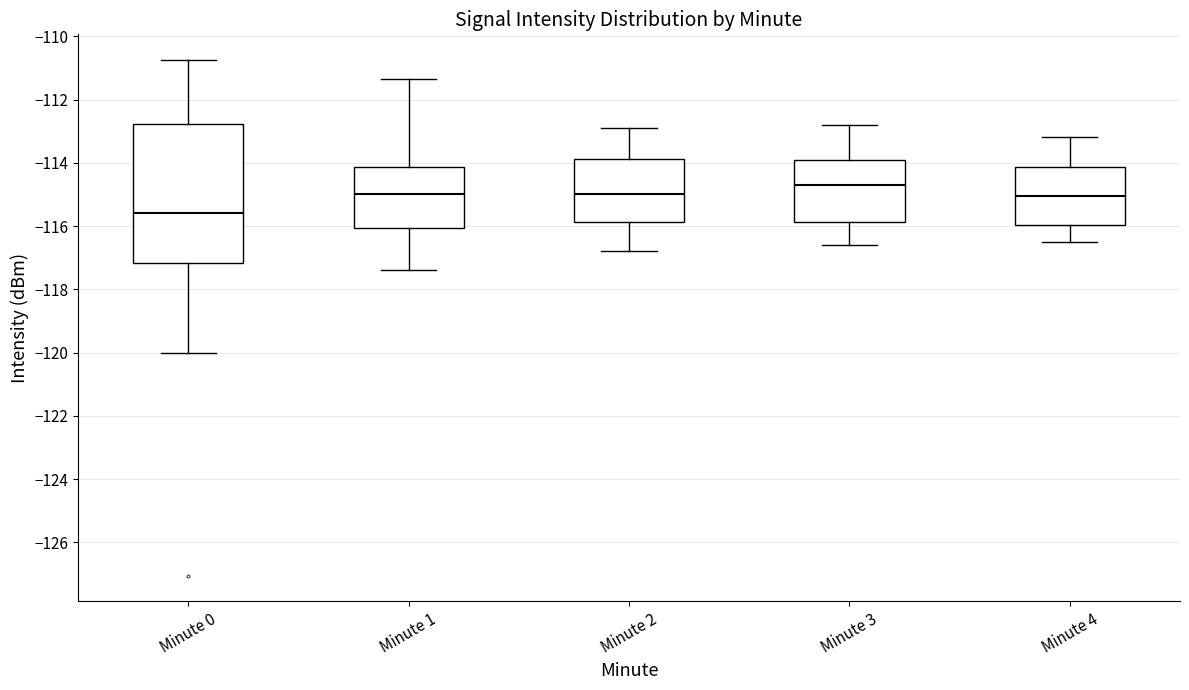

Reading left to right, read every box against the y-axis: the position of its median line, the range the box covers, and the ends of its whiskers. The values are not printed on the chart, so give them approximately, as read against the axis.

Minute 0: median -115.6, box -117.2 to -112.8, whiskers -120.0 to -110.8
Minute 1: median -115.0, box -116.0 to -114.2, whiskers -117.4 to -111.4
Minute 2: median -115.0, box -115.8 to -113.8, whiskers -116.8 to -112.8
Minute 3: median -114.6, box -115.8 to -114.0, whiskers -116.6 to -112.8
Minute 4: median -115.0, box -116.0 to -114.2, whiskers -116.4 to -113.2